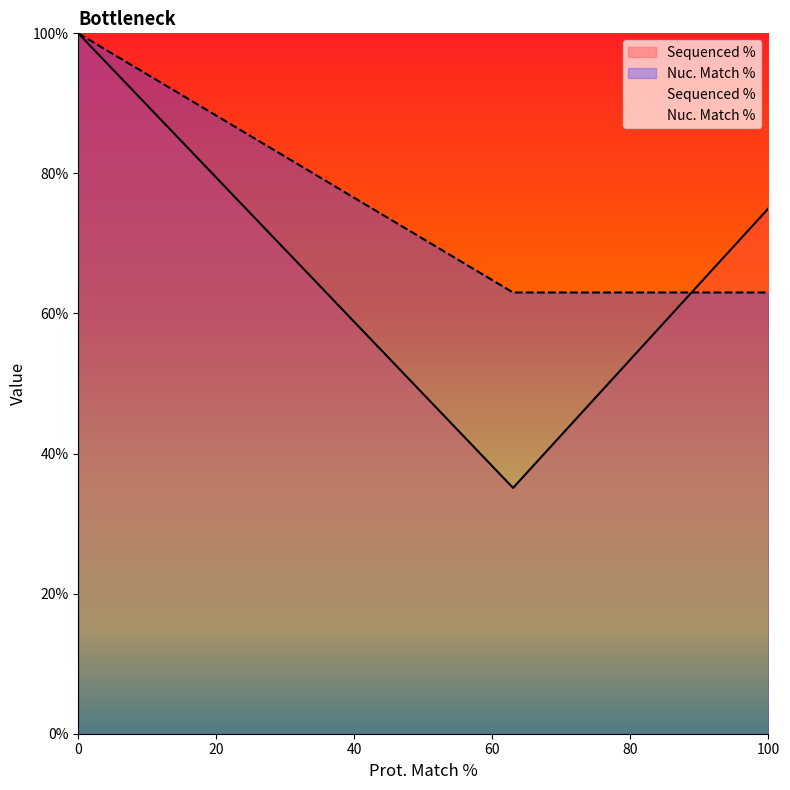

Which series has the largest range (max minus min)?

Sequenced %